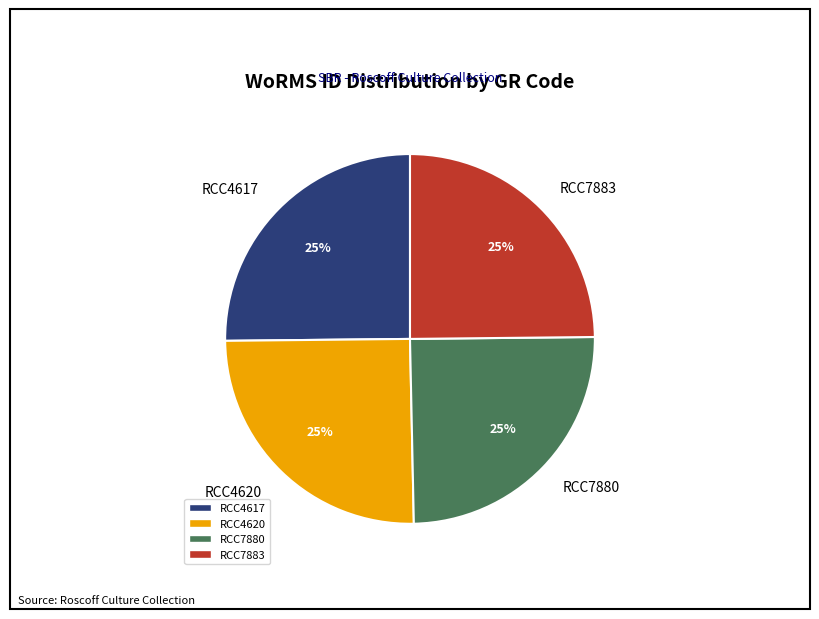

What percentage is the RCC4617 slice, to the nearest percent?

25%